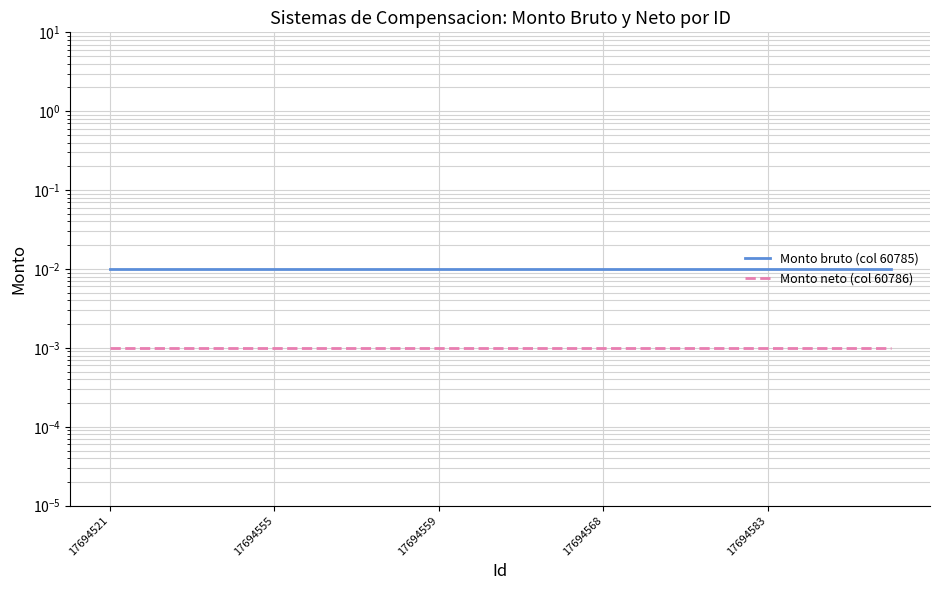

Does the chart display data point markers on the line(s)?

No